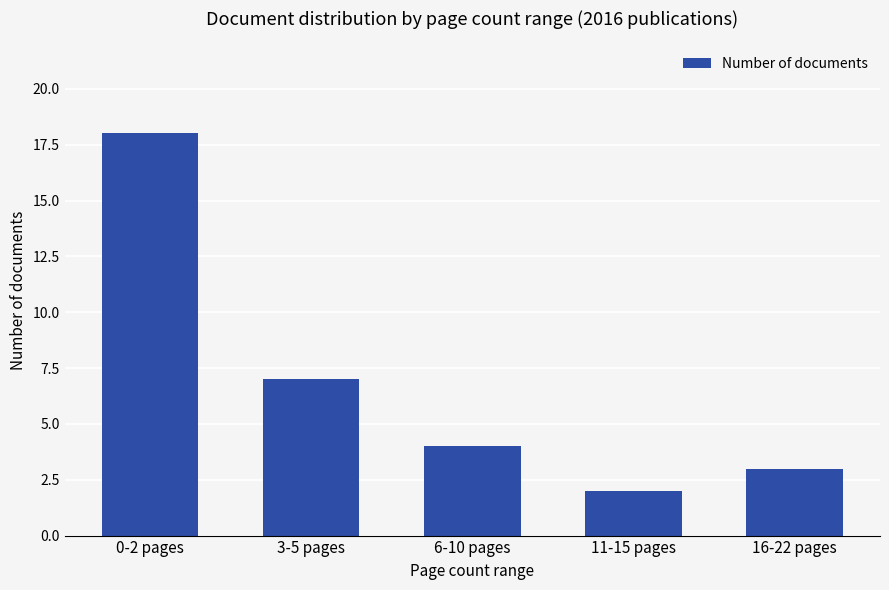

Where is the data nearest to the value 10?

3-5 pages